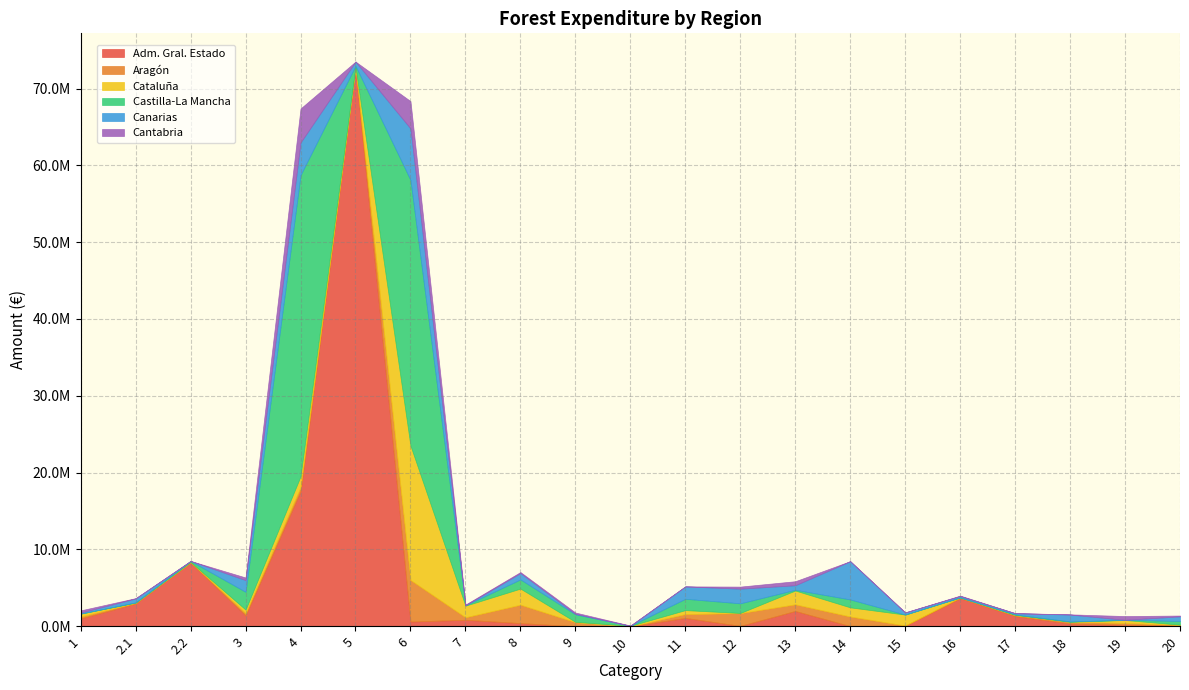

What is the value of the Adm. Gral. Estado point at the 2nd from the left?

2939625.1